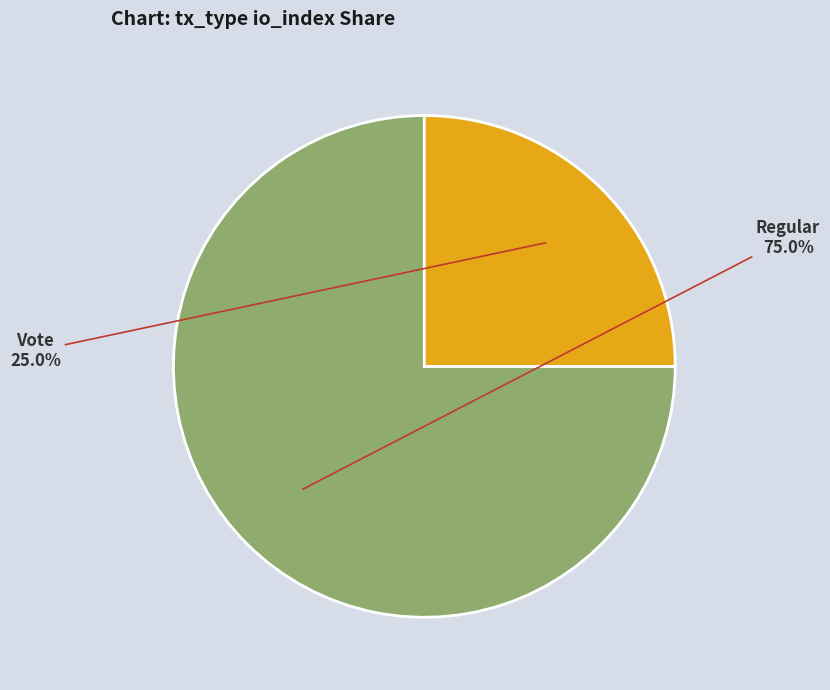

Combined, do Vote and Regular account for over 50%?

Yes